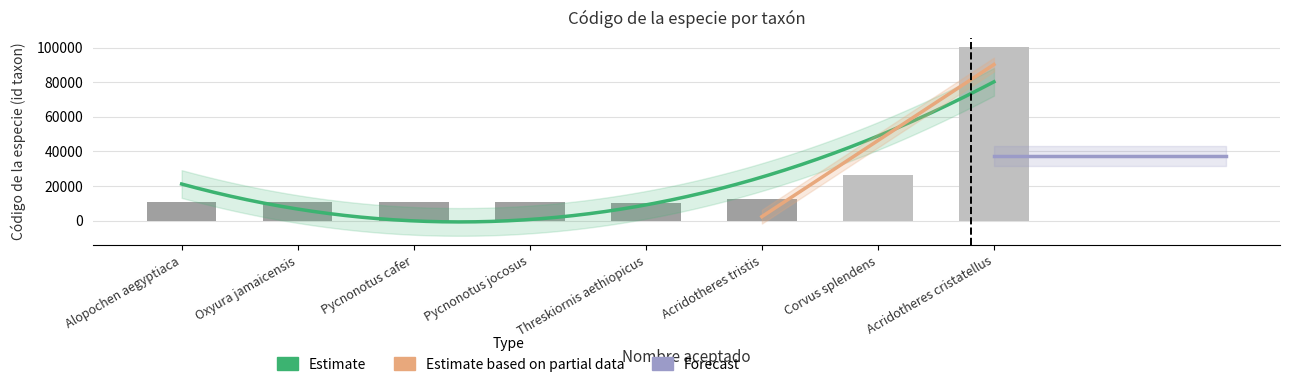

Reading left to right, list all the values displayed in this chart.

Alopochen aegyptiaca=11017	Oxyura jamaicensis=10572	Pycnonotus cafer=10590	Pycnonotus jocosus=10591	Threskiornis aethiopicus=10510	Acridotheres tristis=12335	Corvus splendens=26375	Acridotheres cristatellus=100126